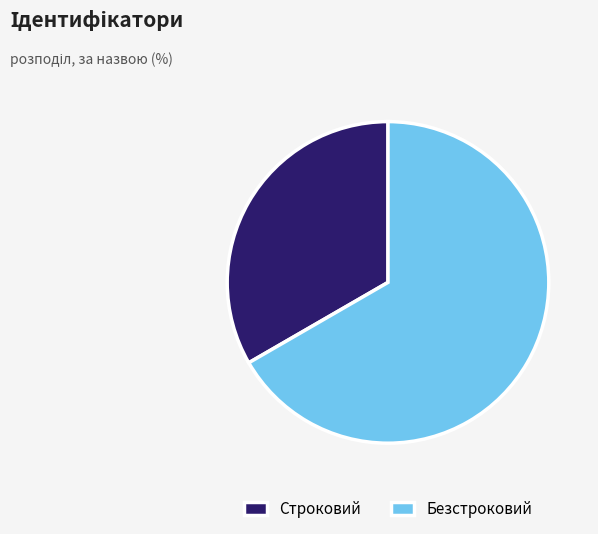

Rank the categories by value from lowest to highest.

Строковий, Безстроковий